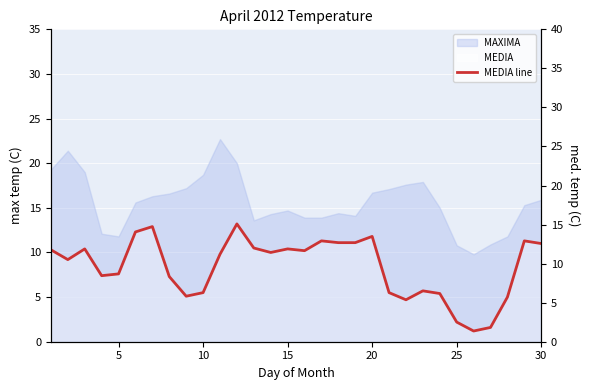

Does the chart display data point markers on the line(s)?

No